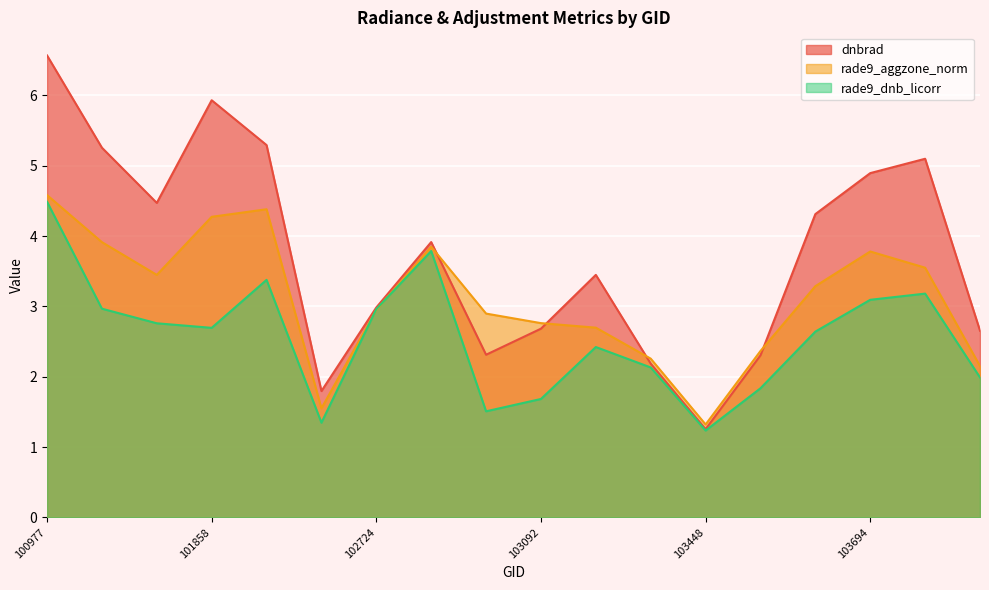

Rank the series at 103083 from lowest to highest value.

rade9_dnb_licorr, dnbrad, rade9_aggzone_norm